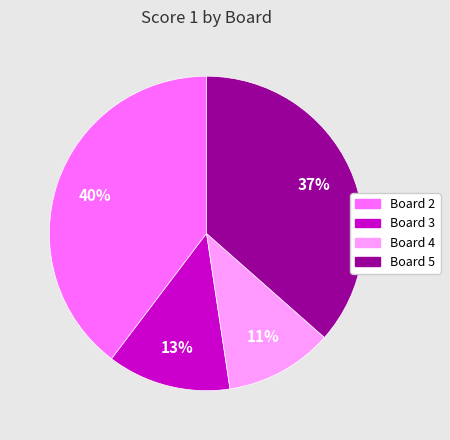

To the nearest percent, what is the average slice percentage?

25%